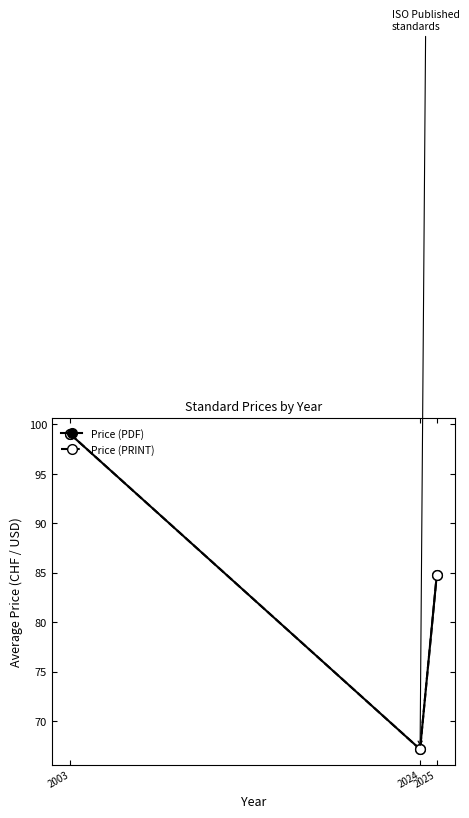

Does the chart have visible grid lines?

No